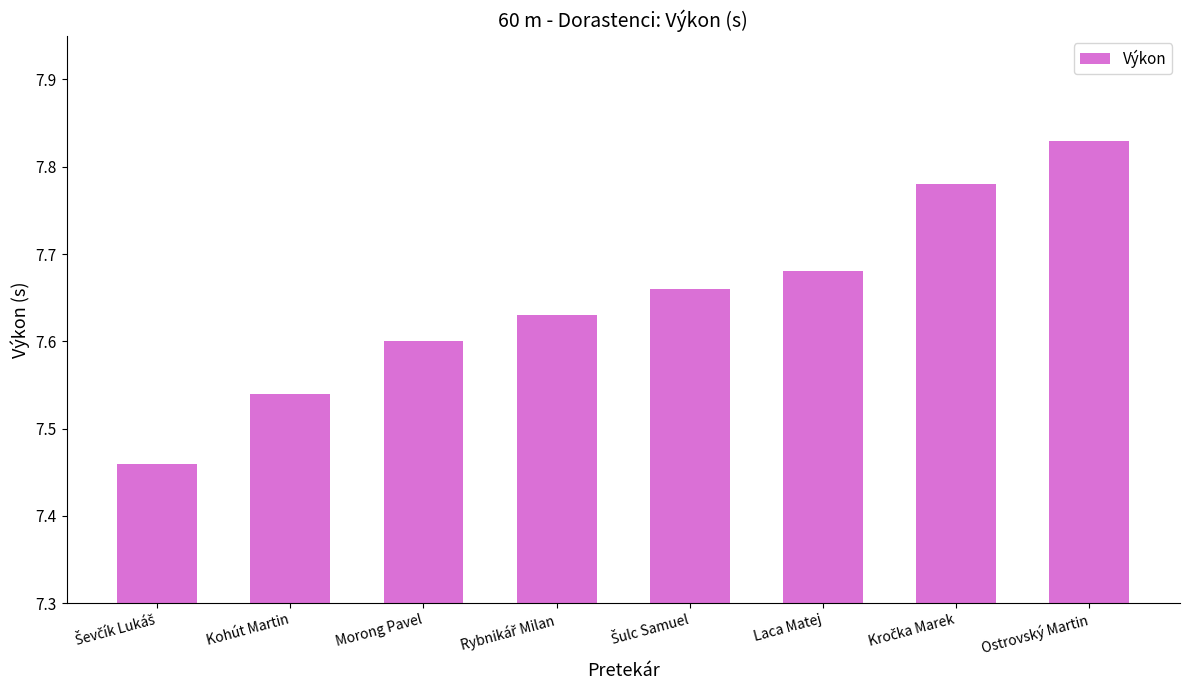

How many bars are there in total?

8